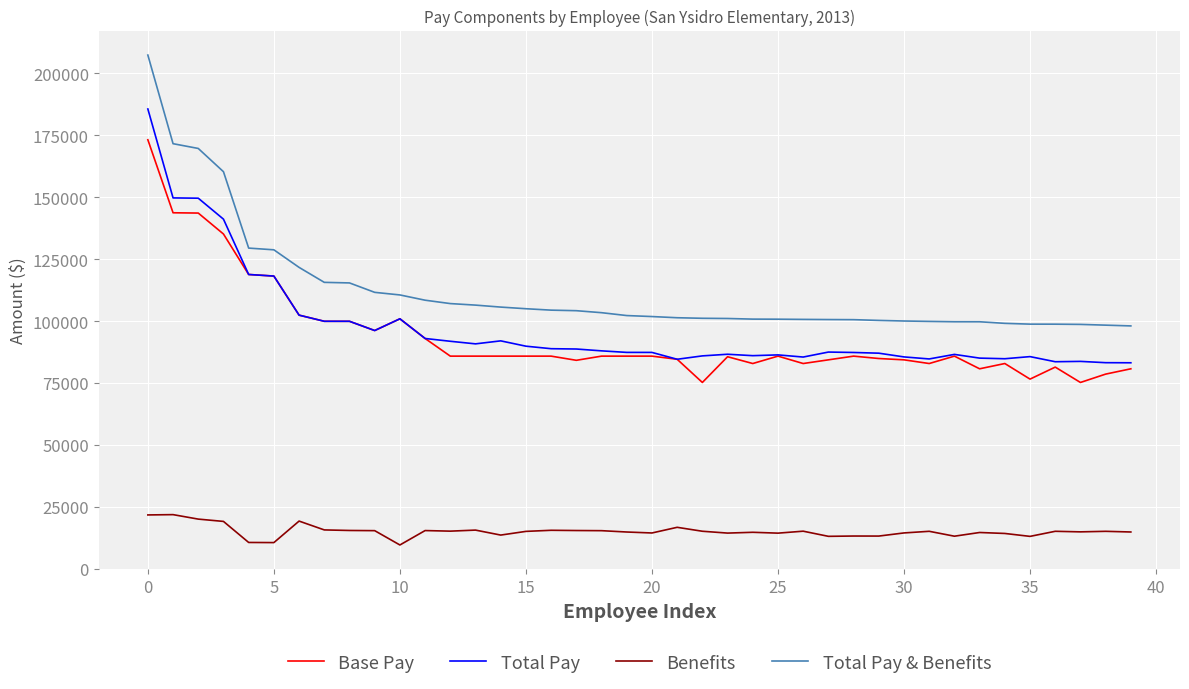

Which series has the largest total across all categories?

Total Pay & Benefits